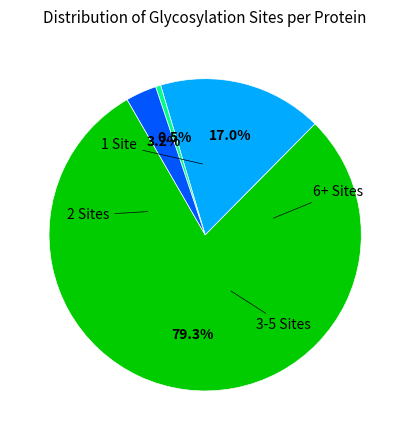

Is there a majority slice in this chart?

Yes